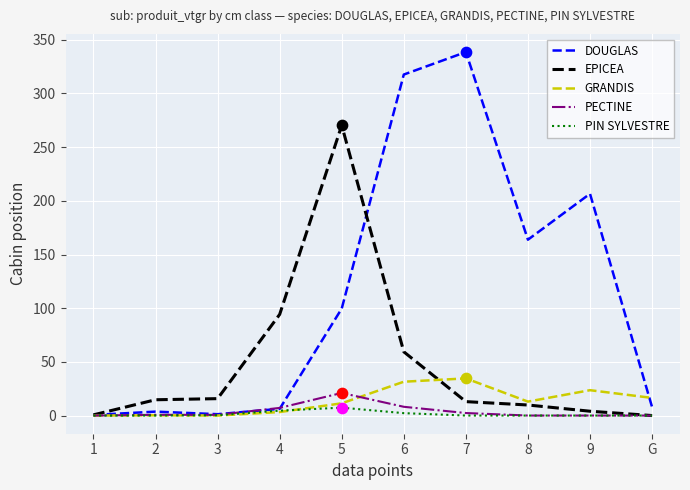

Which series has the largest total across all categories?

DOUGLAS